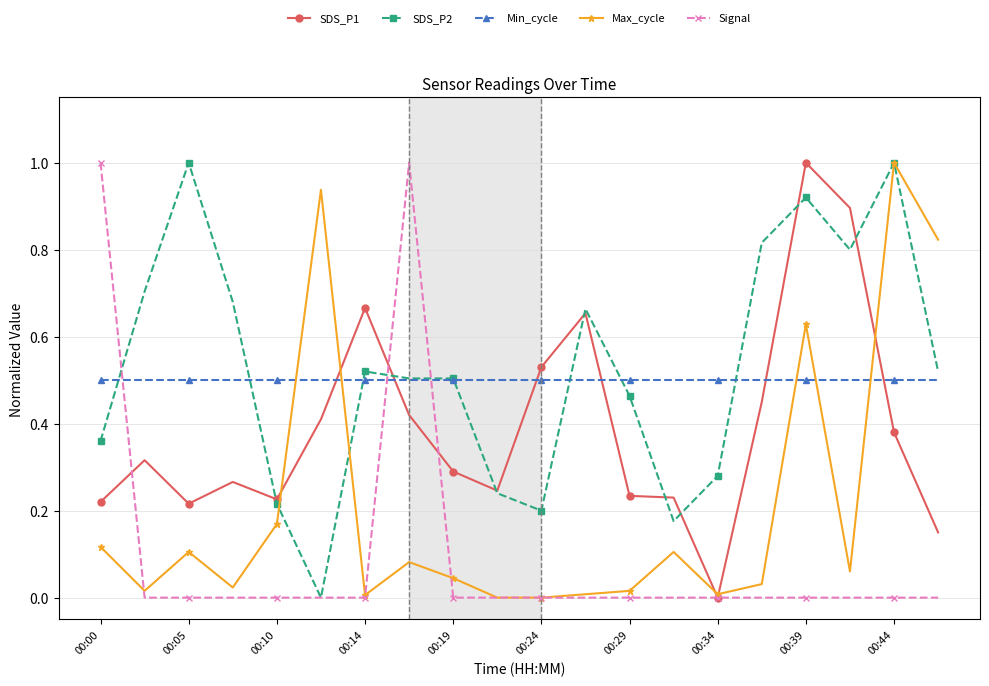

How many intersections are there between Min_cycle and Max_cycle?

5